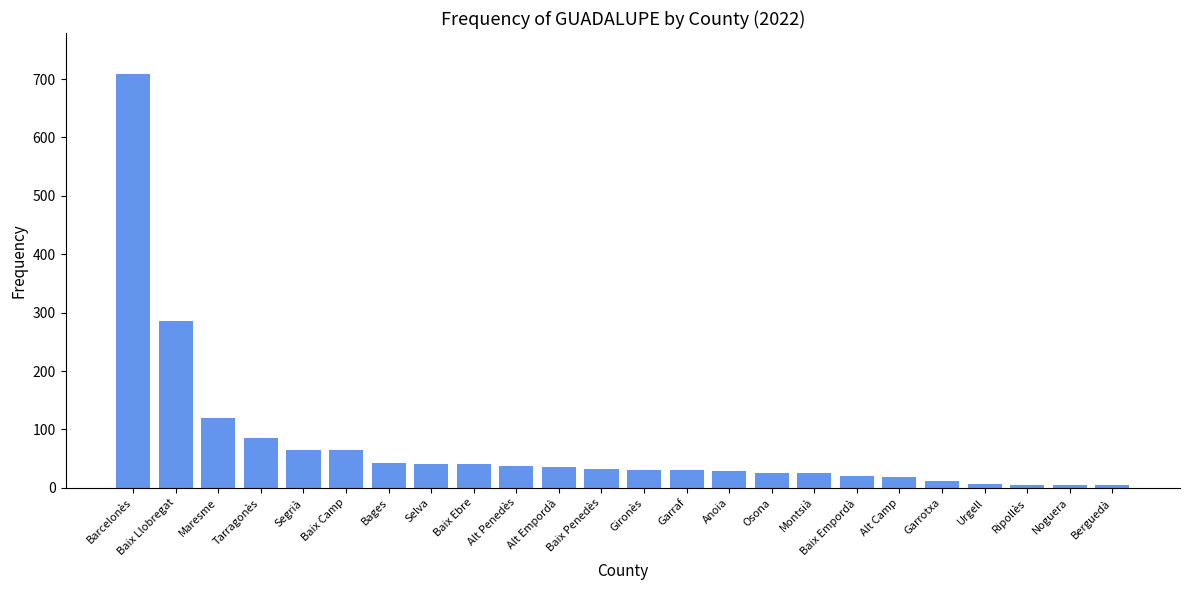

Approximately how many times larger is the value at Barcelonès compared to Ripollès?

141.6